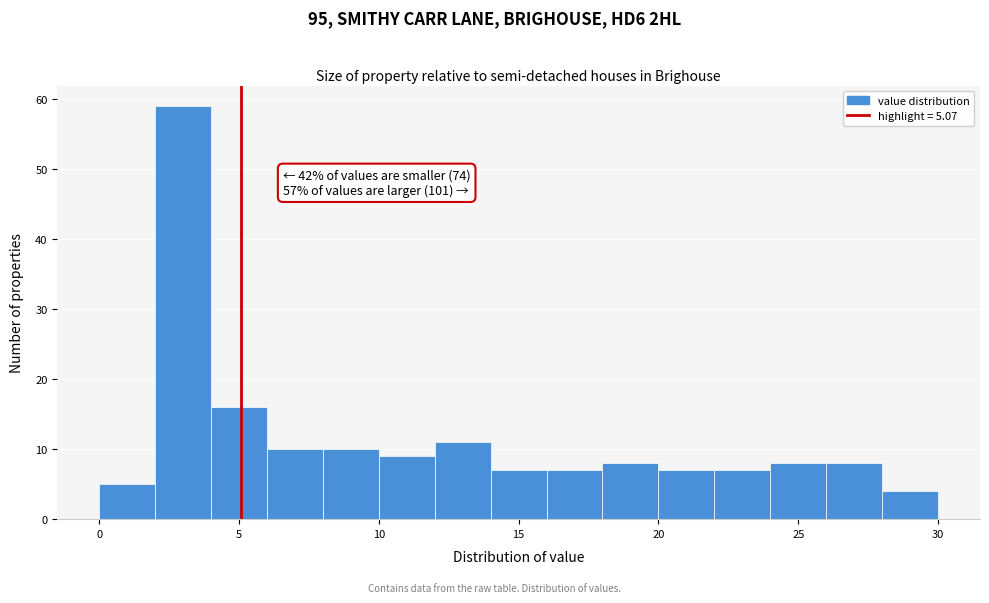

Which range on the x-axis has the tallest bar?

2 to 4